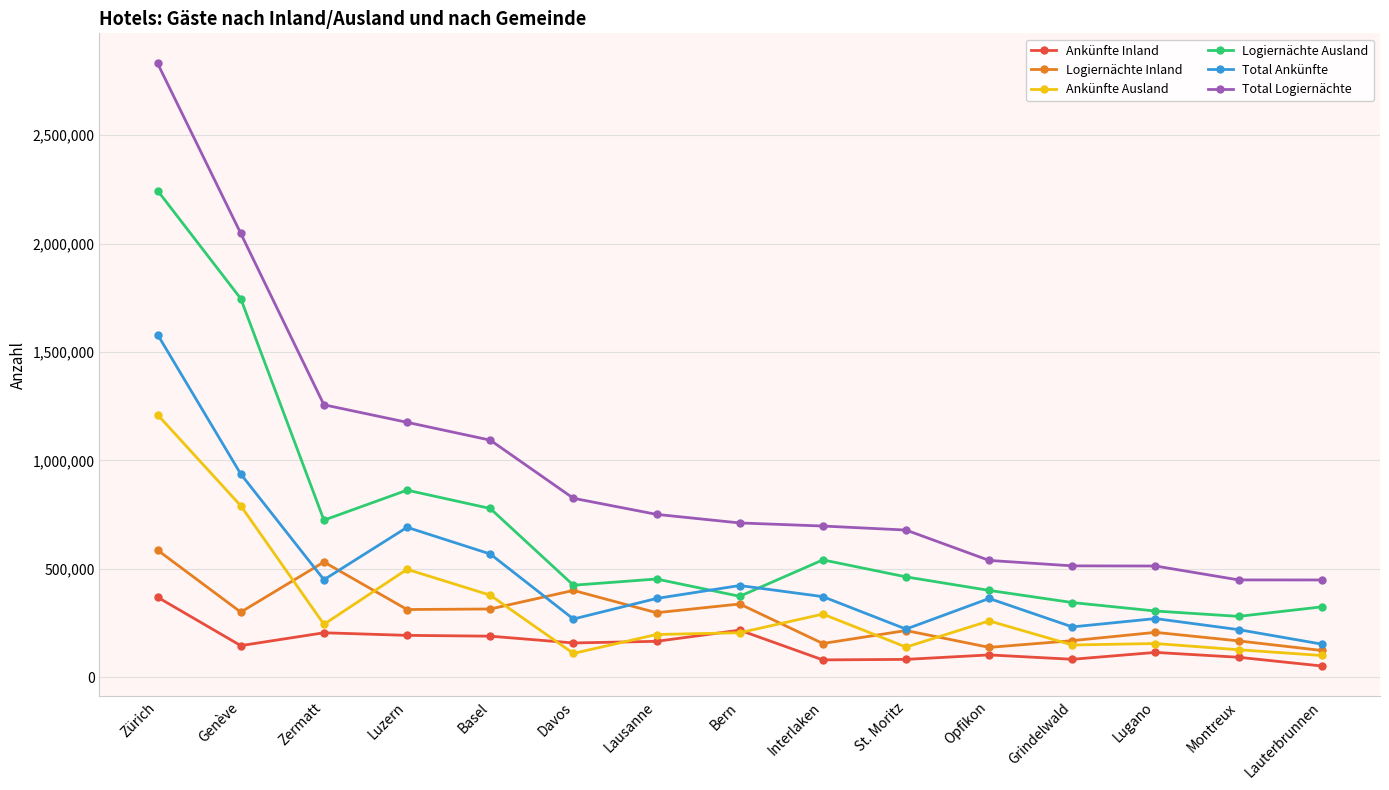

The Logiernächte Ausland series shows 931207 at Interlaken. True or false?

False